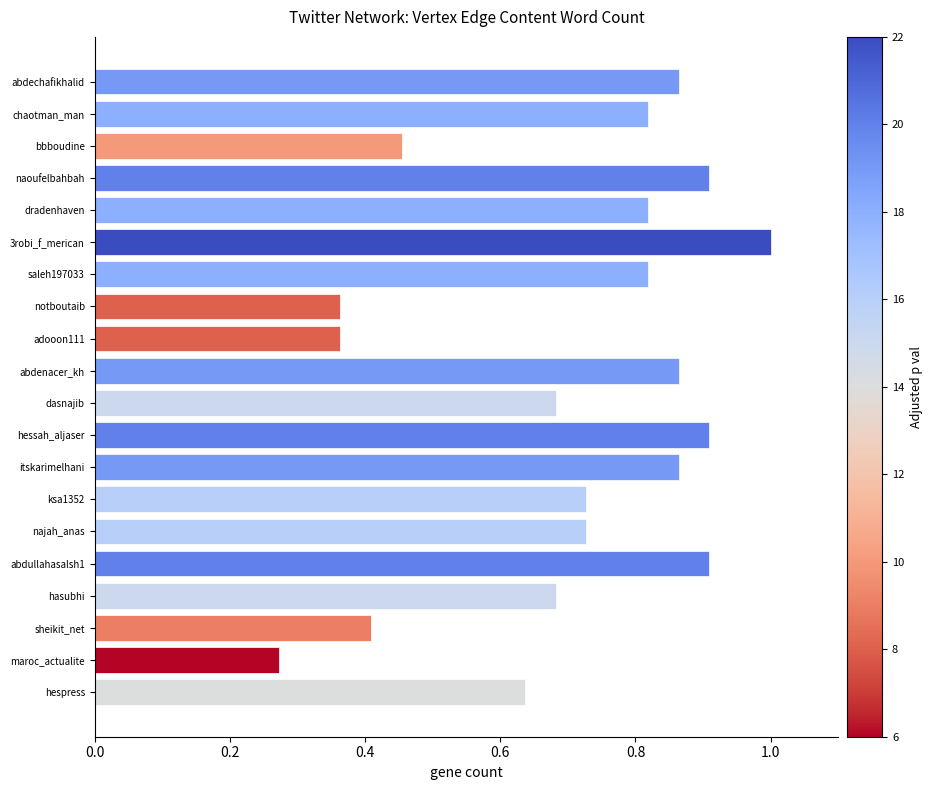

What is the label of the 6th bar from the bottom?

najah_anas